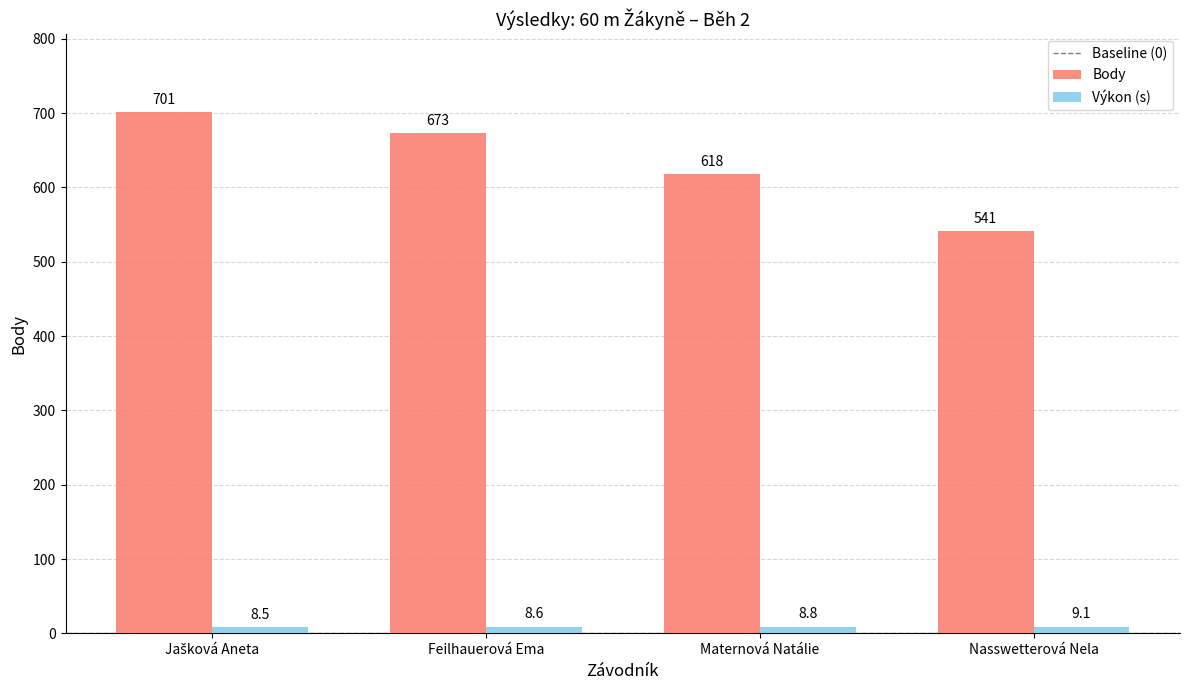

Which series changed the most between Maternová Natálie and Nasswetterová Nela?

Body